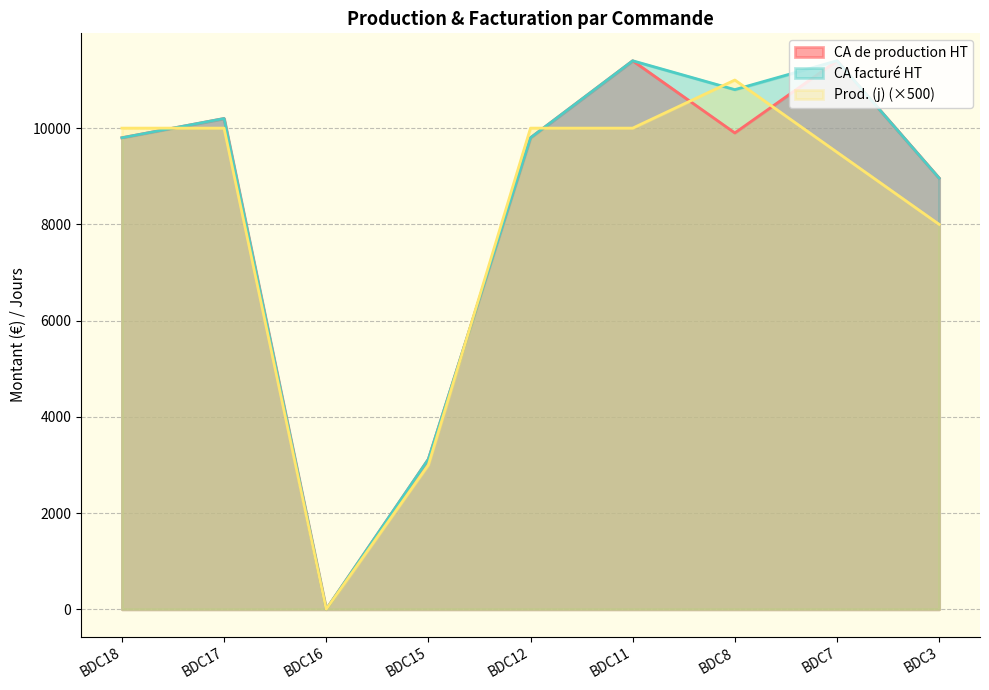

True or false: CA de production HT and CA facturé HT cross at least once.

False